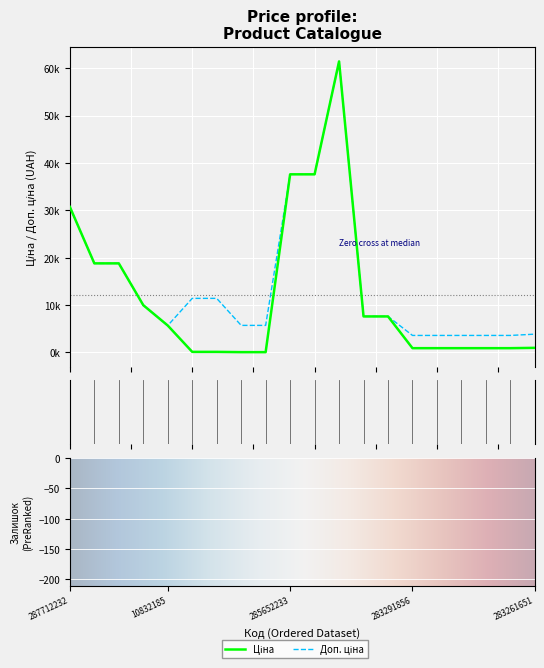

Which series has the largest total across all categories?

Доп. ціна